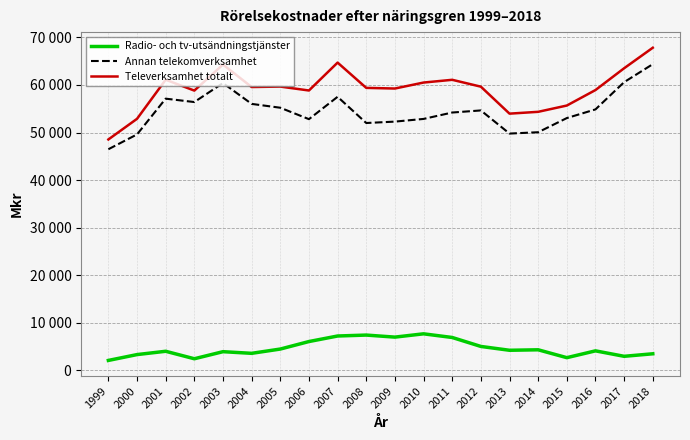

Reading left to right, list all the values displayed in this chart.

Radio- och tv-utsändningstjänster: 1999=2056.0	2000=3285.0	2001=3981.4	2002=2408.3	2003=3896.0	2004=3549.0	2005=4450.0	2006=6029.0	2007=7194.0	2008=7390.0	2009=6960.0	2010=7652.0	2011=6883.0	2012=4998.9	2013=4192.3	2014=4293.6	2015=2636.0	2016=4070.2	2017=2923.2	2018=3454.3
Annan telekomverksamhet: 1999=46480.0	2000=49598.0	2001=57120.3	2002=56408.8	2003=60403.0	2004=56019.0	2005=55211.0	2006=52808.0	2007=57512.0	2008=51998.0	2009=52292.0	2010=52857.0	2011=54203.0	2012=54643.7	2013=49776.7	2014=50058.4	2015=53037.0	2016=54861.6	2017=60592.7	2018=64376.1
Televerksamhet totalt: 1999=48536.0	2000=52882.0	2001=61101.7	2002=58817.1	2003=64299.0	2004=59569.0	2005=59661.0	2006=58837.0	2007=64706.0	2008=59388.0	2009=59252.0	2010=60509.0	2011=61086.0	2012=59642.6	2013=53969.0	2014=54352.2	2015=55673.0	2016=58931.8	2017=63515.9	2018=67830.4